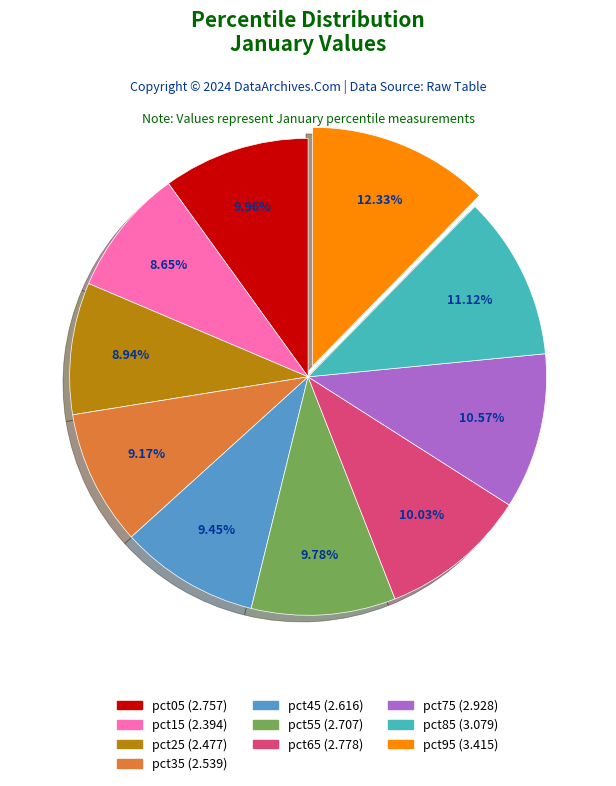

To the nearest percent, what is the difference between the pct55 and pct35 slice percentages?

1%